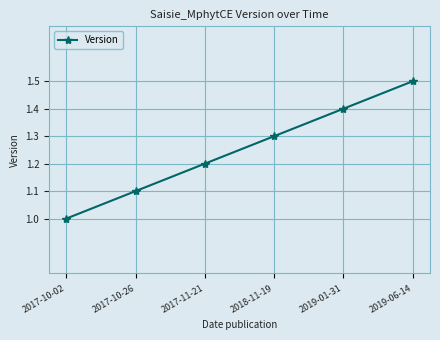

Which category has the highest value across all series?

2019-06-14